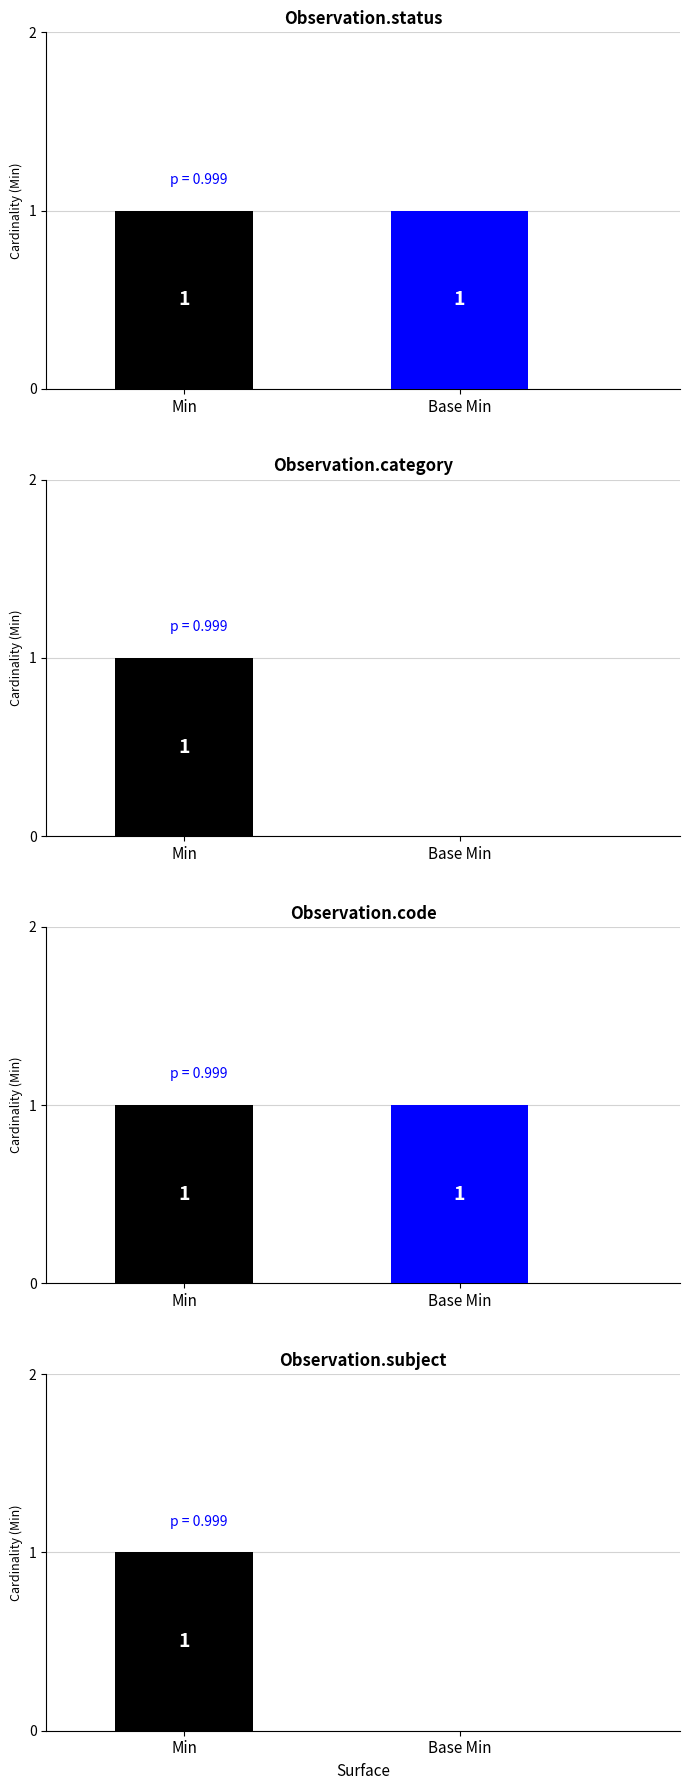

The Min series shows 0 at Observation.implicitRules. True or false?

False